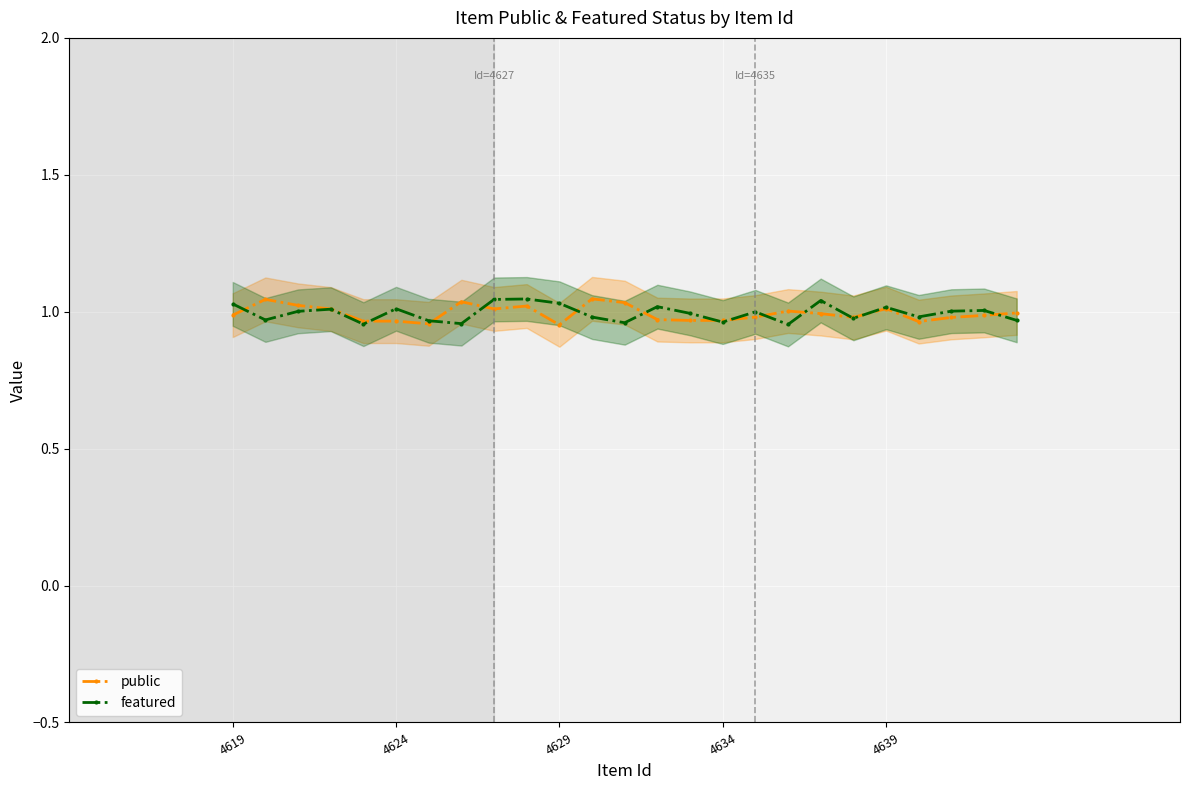

The featured series shows 1.0 at 4624. True or false?

True